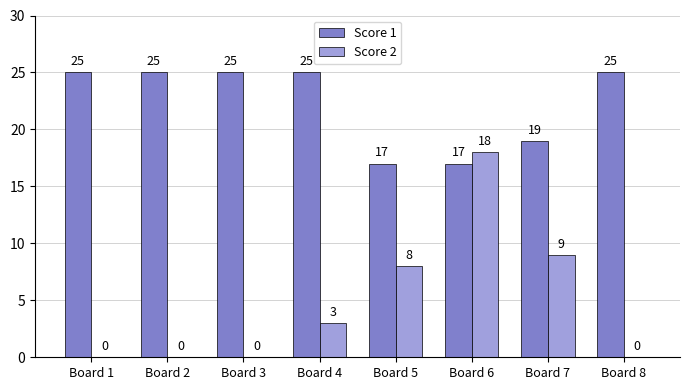

Is the value of Score 1 at Board 8 greater than the value of Score 2 at Board 5?

Yes